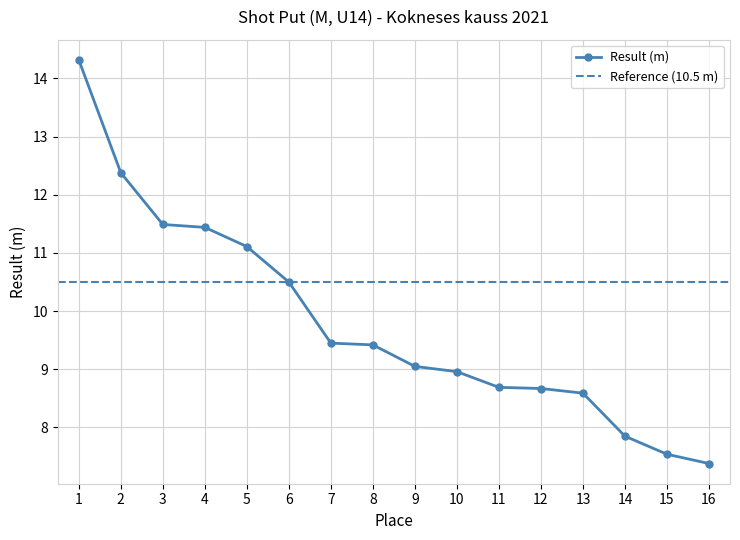

Reading left to right, list all the values displayed in this chart.

1=14.3	2=12.4	3=11.5	4=11.4	5=11.1	6=10.5	7=9.4	8=9.4	9=9.1	10=9.0	11=8.7	12=8.7	13=8.6	14=7.8	15=7.5	16=7.4